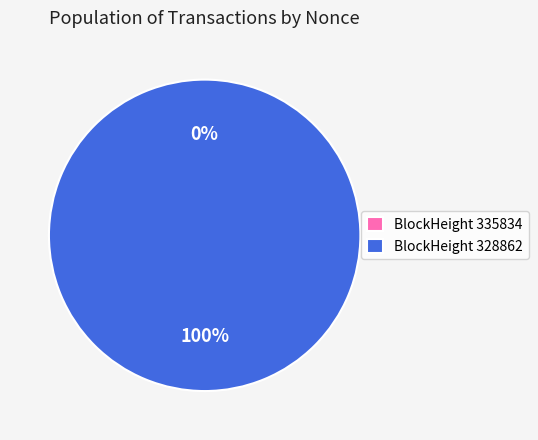

Between 328862 and 335834, which is larger?

328862